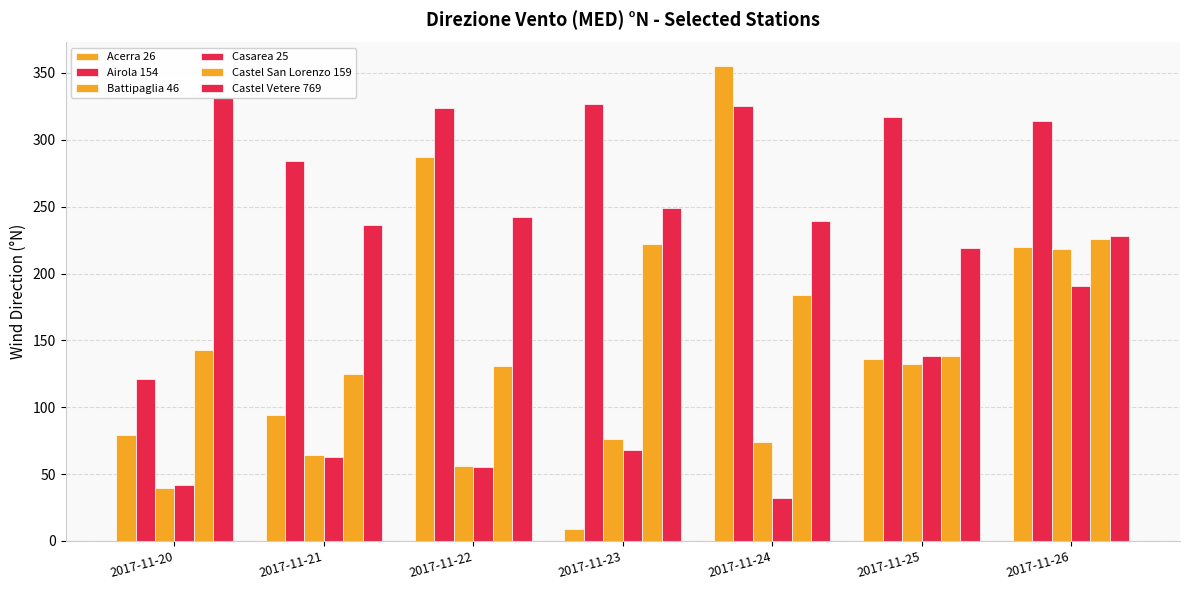

How many distinct data groups are displayed?

6